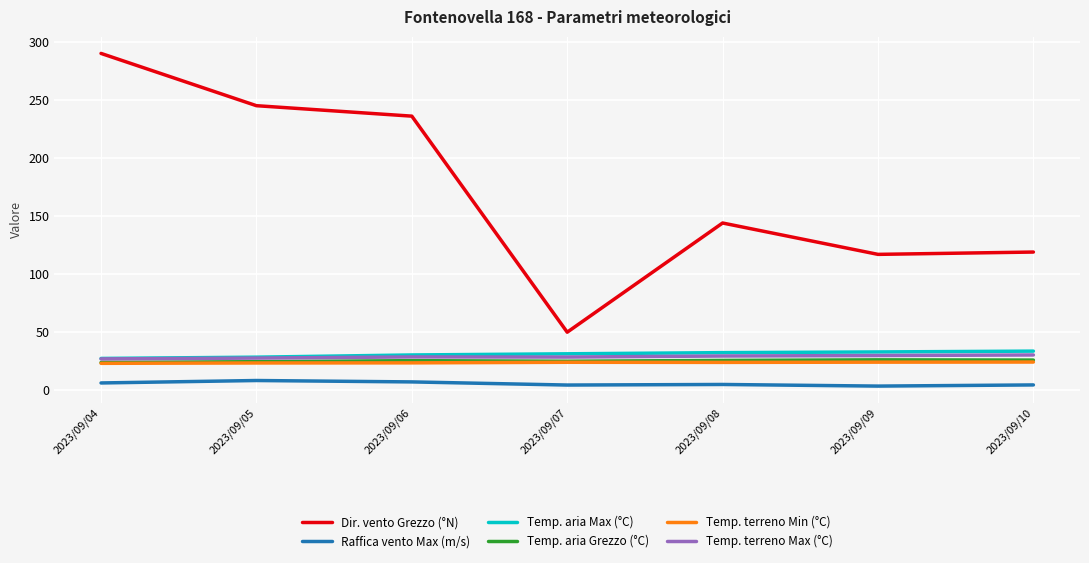

Which series has the widest spread of values?

Dir. vento Grezzo (°N)